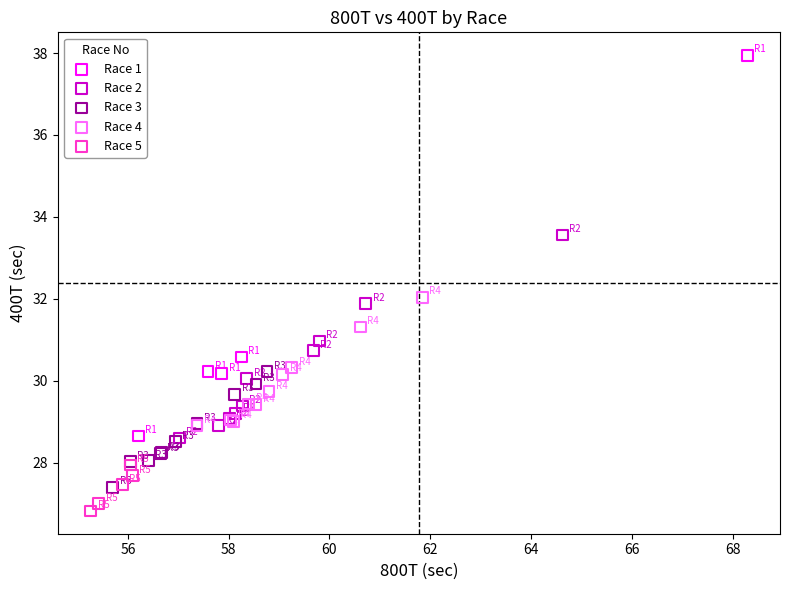

Which series reaches the minimum Y coordinate?

Race 5